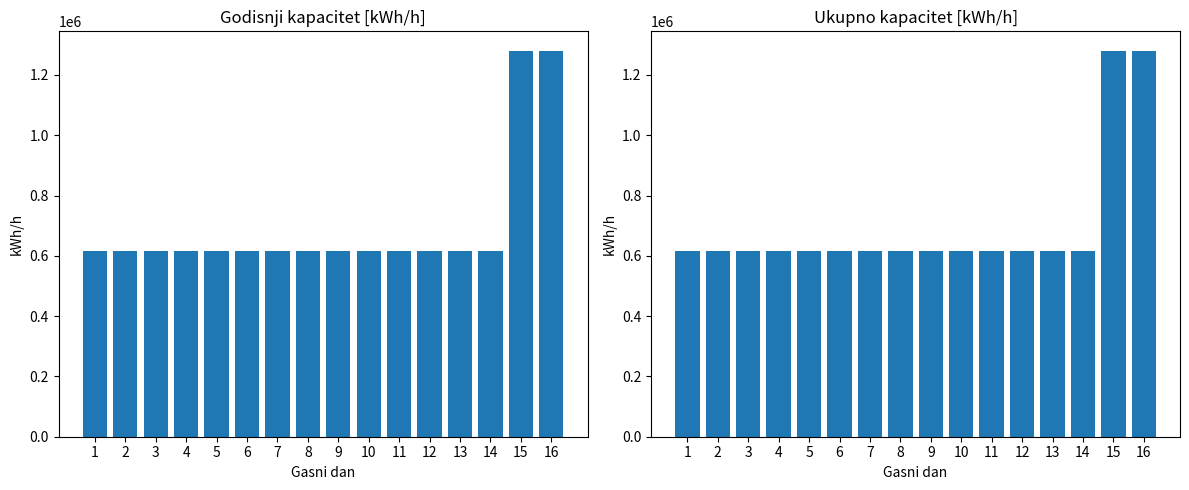

At which label does Ukupno reach its peak?

15